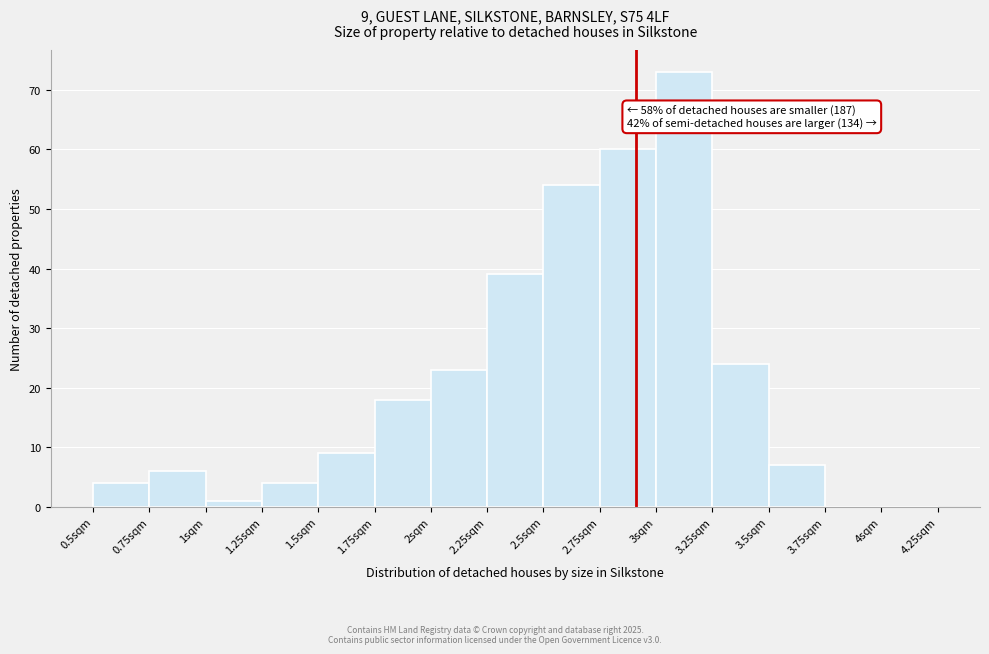

Which range on the x-axis has the tallest bar?

3.00 to 3.25